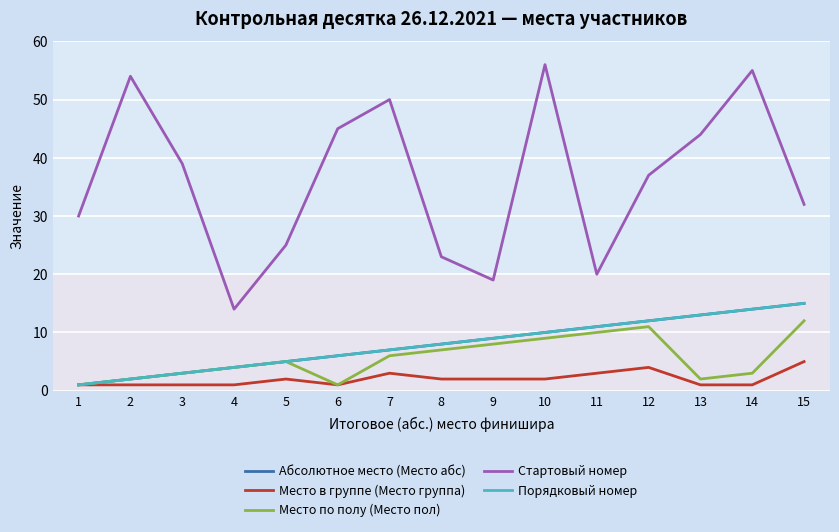

Does the chart display data point markers on the line(s)?

No